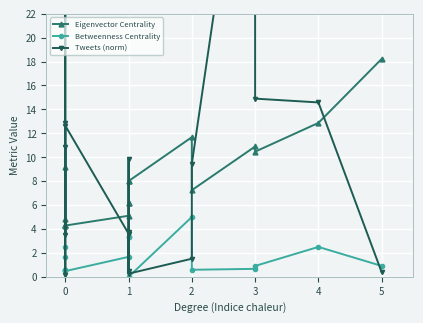

True or false: Eigenvector Centrality and Tweets (norm) intersect in this chart.

True